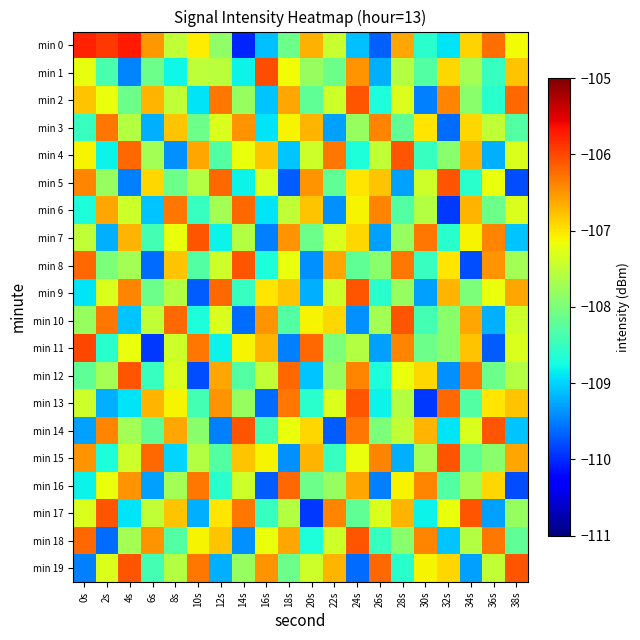

What is the difference between the highest and lowest values at 18s?

3.5